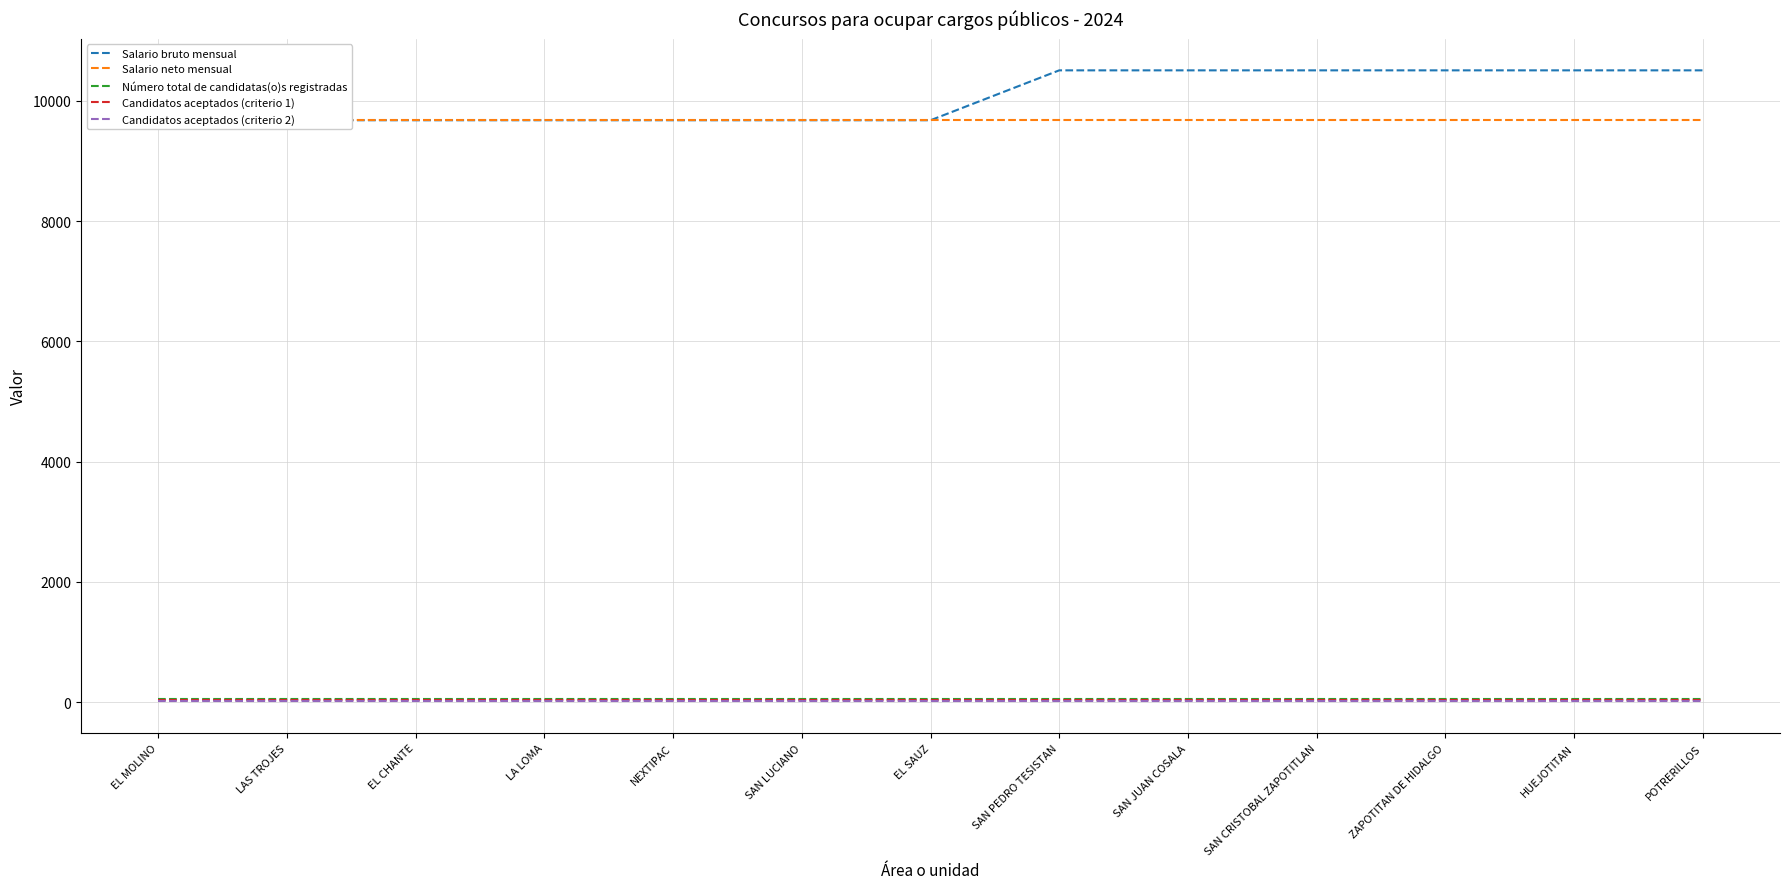

True or false: Candidatos aceptados (criterio 2) and Salario neto mensual cross at least once.

False